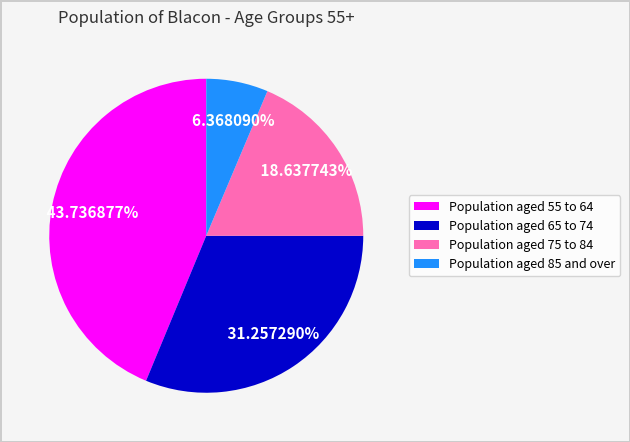

Count the number of slices in the pie.

4